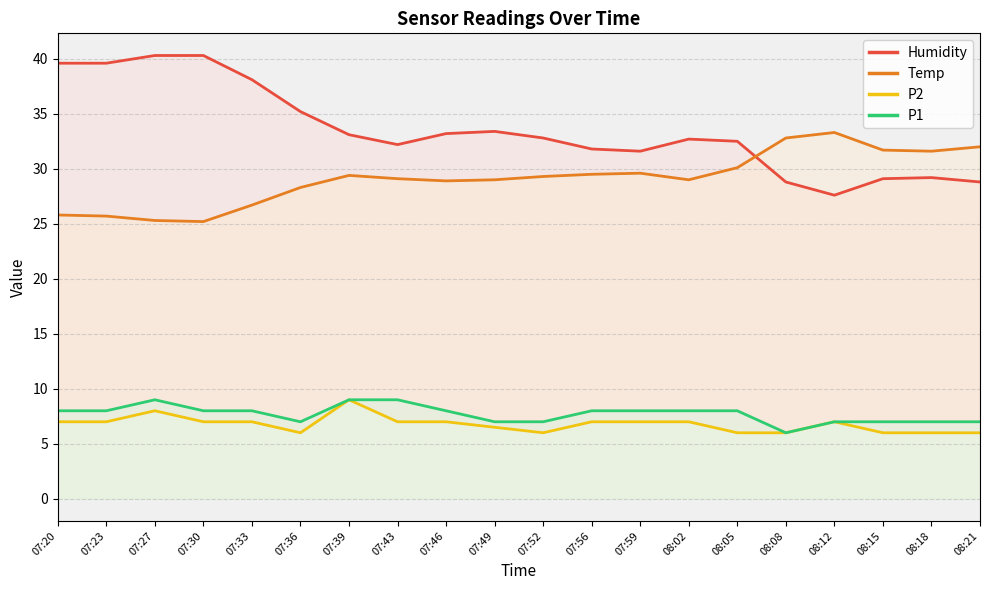

At which label does Temp reach its peak?

08:12